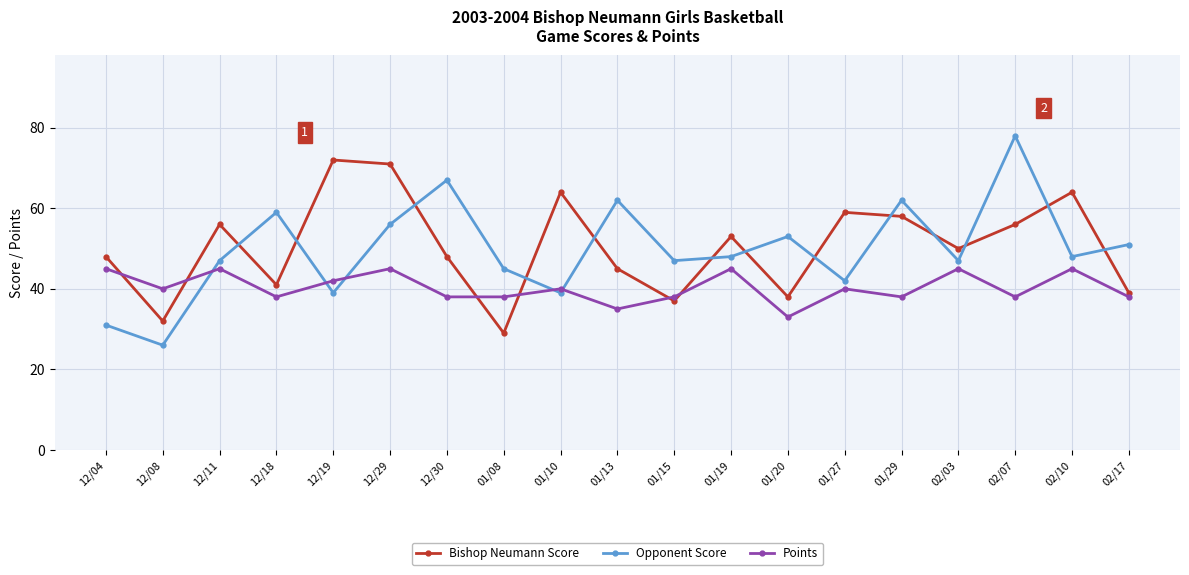

At which category does Opponent Score reach its first local peak?

12/18